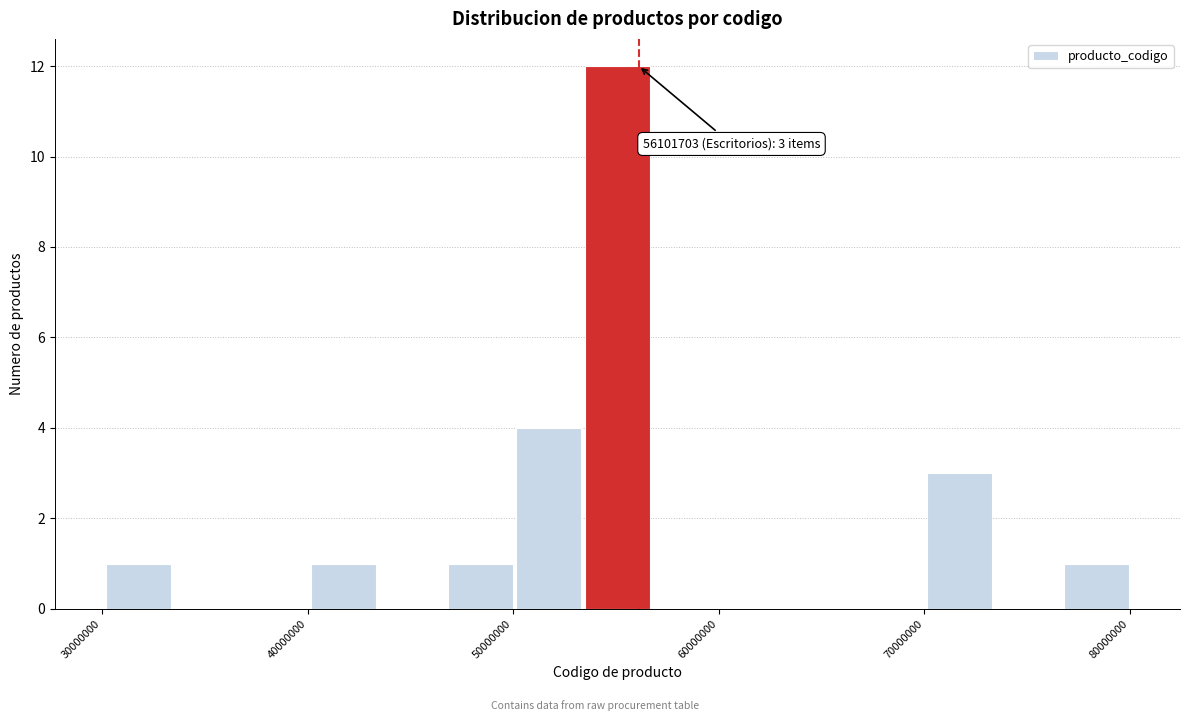

Read against the x-axis, roughly where is the centre of the tallest bar?

55000000